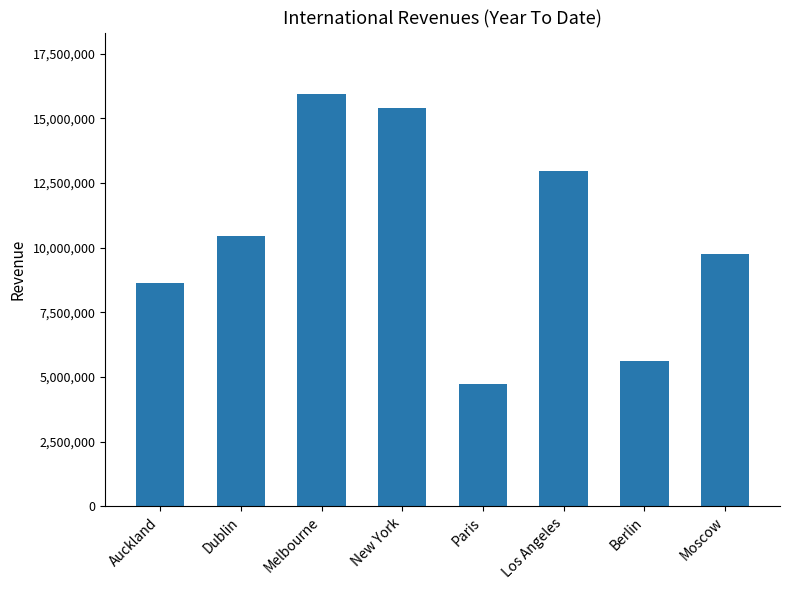

Which has a higher value, Auckland or Melbourne?

Melbourne